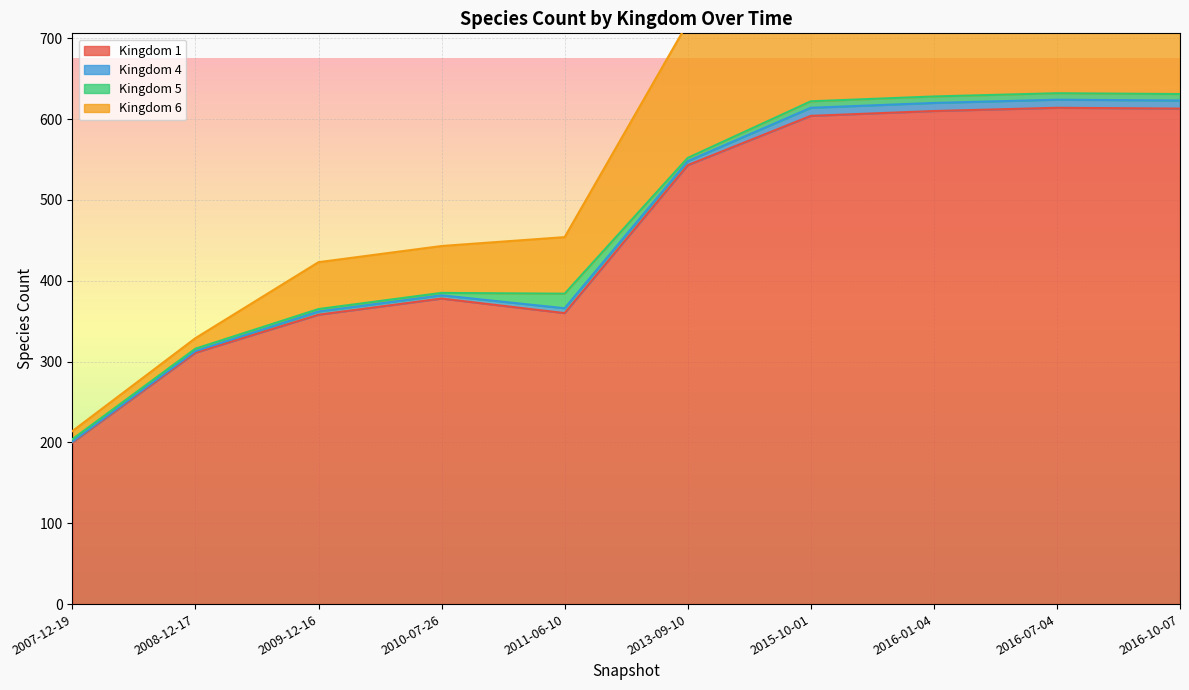

How many lines are shown in the chart?

4